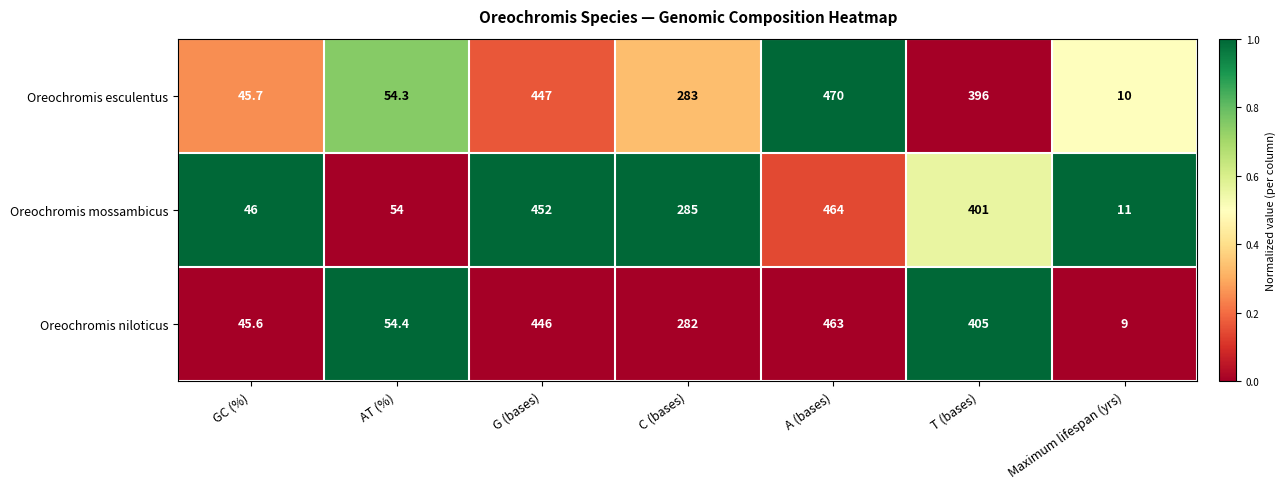

What is the sum of the Oreochromis esculentus values at GC (%) and AT (%)?

100.0